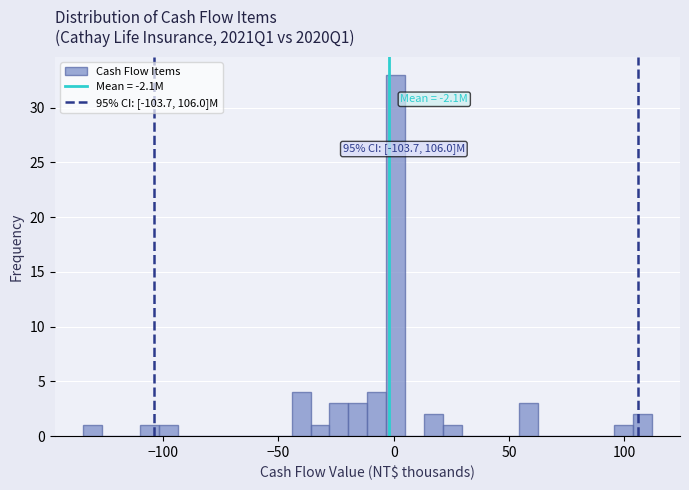

Read against the x-axis, roughly where is the centre of the tallest bar?

0